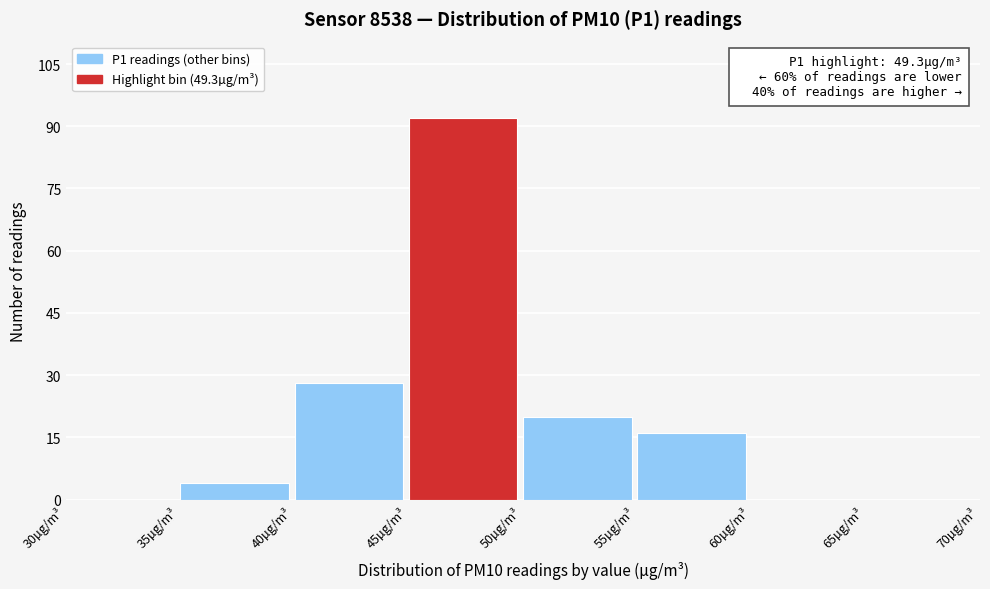

Which range on the x-axis has the tallest bar?

45 to 50